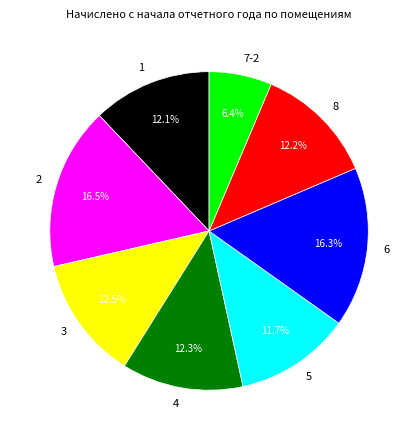

Count the number of slices in the pie.

8